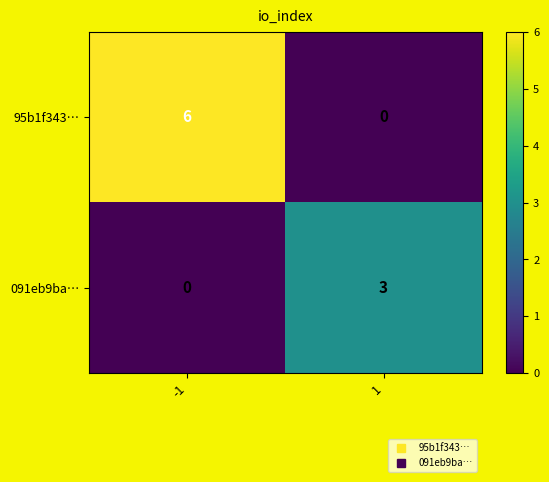

At how many categories does at least one series exceed 5?

1